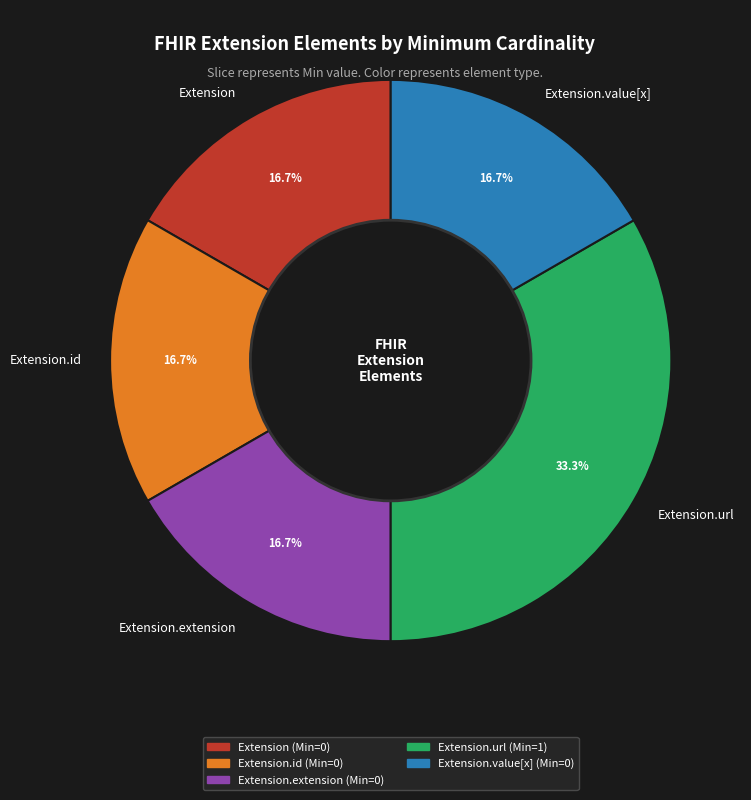

Count the number of slices in the pie.

5